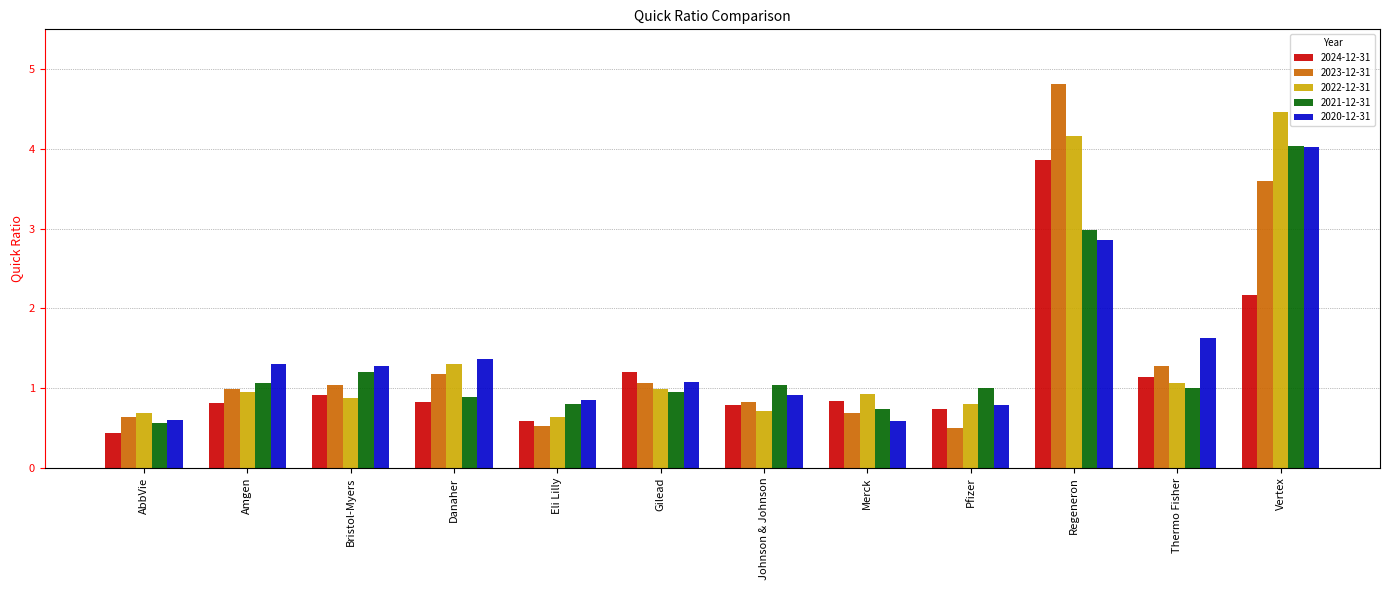

What is the maximum value for 2024-12-31?

3.9